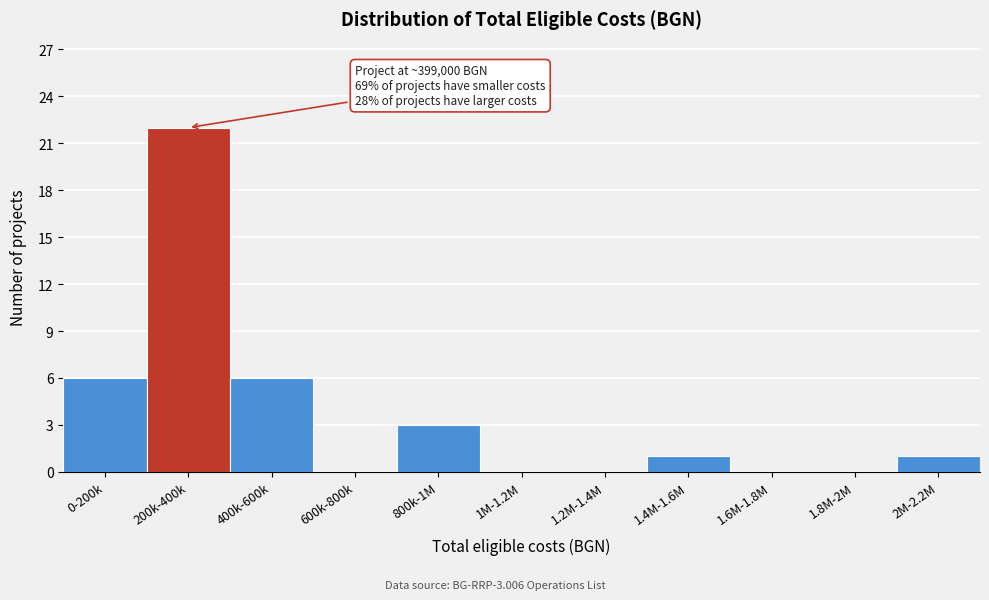

Reading right to left, transcribe all the data shown in this chart.

2M-2.2M=1	1.8M-2M=0	1.6M-1.8M=0	1.4M-1.6M=1	1.2M-1.4M=0	1M-1.2M=0	800k-1M=3	600k-800k=0	400k-600k=6	200k-400k=22	0-200k=6